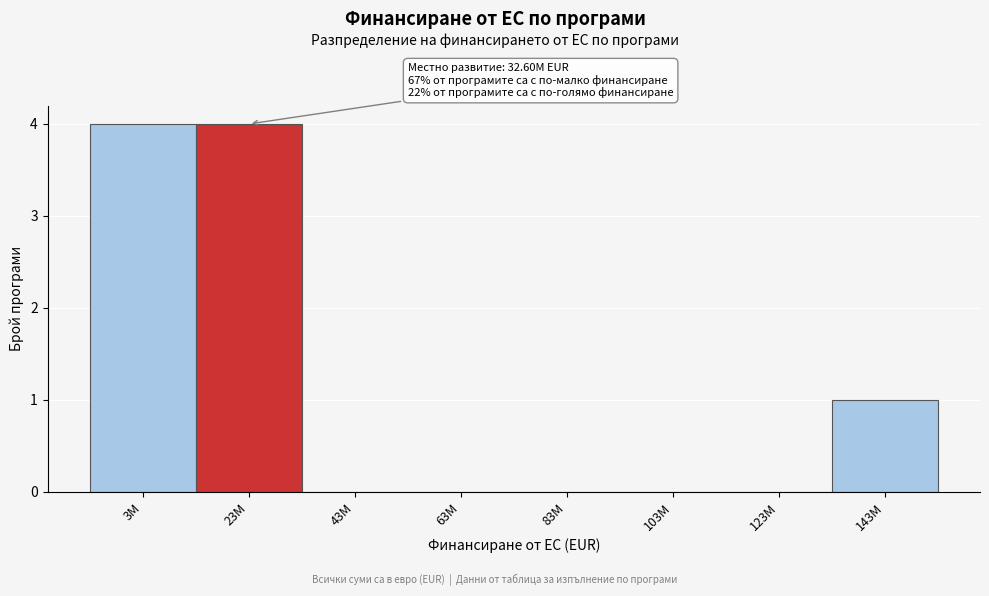

Reading right to left, transcribe all the data shown in this chart.

143M=1	123M=0	103M=0	83M=0	63M=0	43M=0	23M=4	3M=4